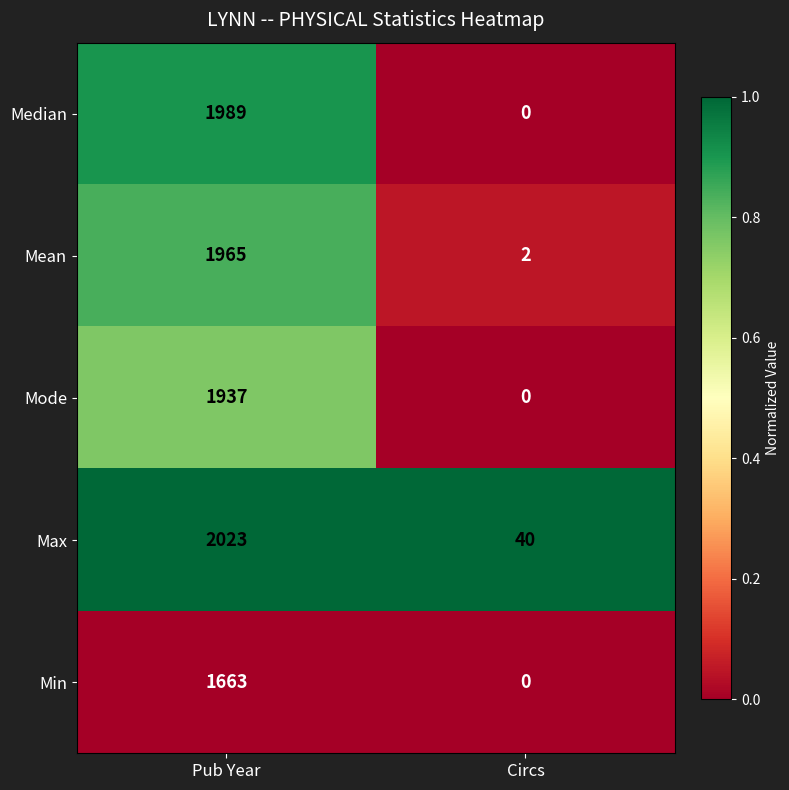

At which label is Min closest to 831?

Circs